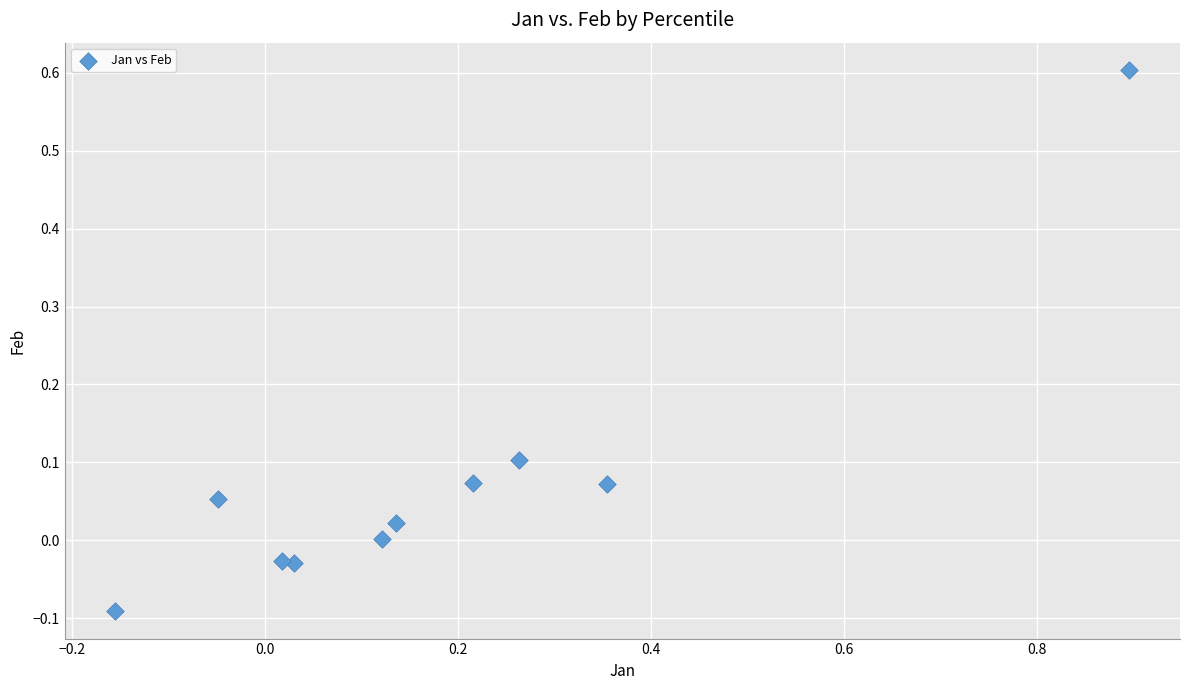

What is the range of Y values (max minus min)?

0.7